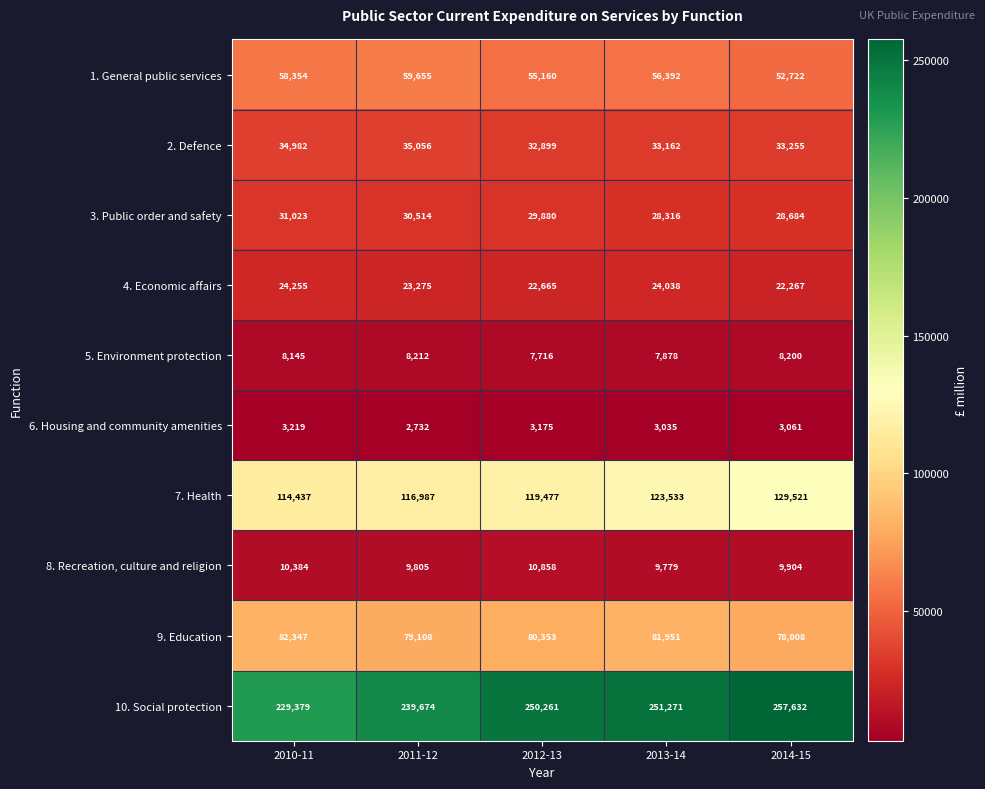

How many data points does each series have?

5